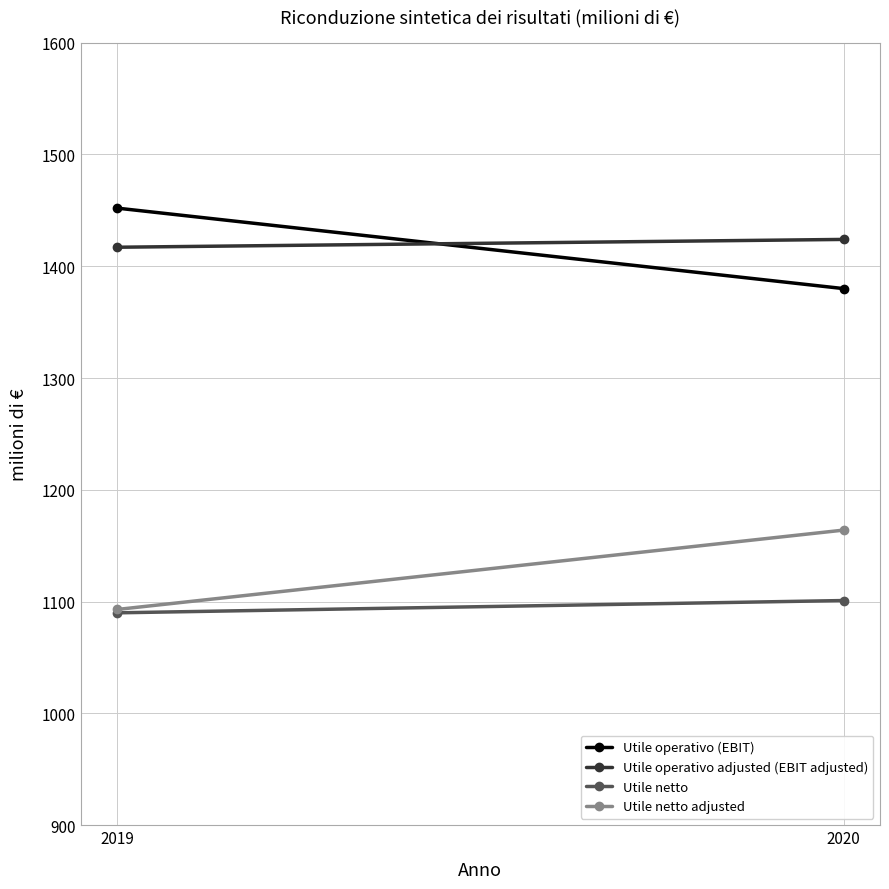

At 2020, list the series in order from largest to smallest.

Utile operativo adjusted (EBIT adjusted), Utile operativo (EBIT), Utile netto adjusted, Utile netto